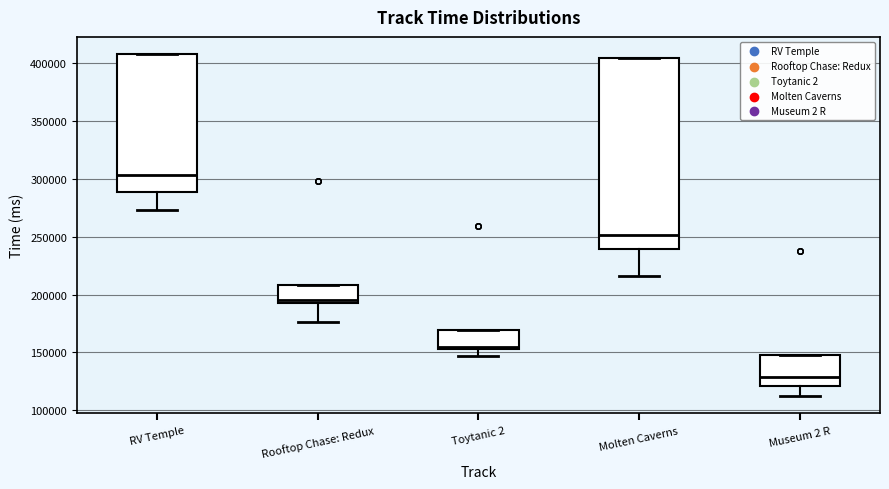

Comparing the boxes themselves (not the whiskers), which one is the tallest?

Molten Caverns